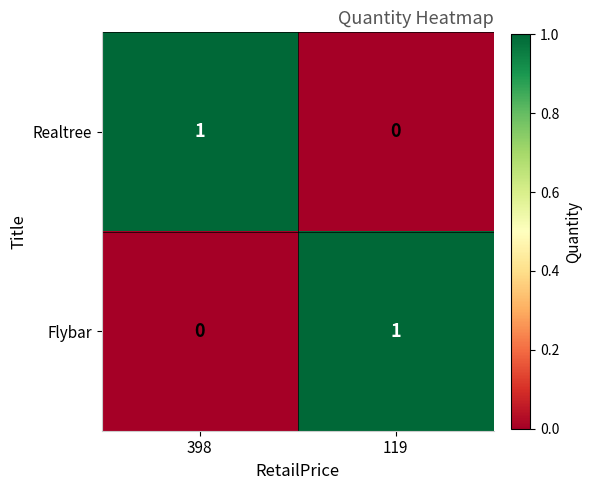

What is the spread (max minus min) of values at 119?

1